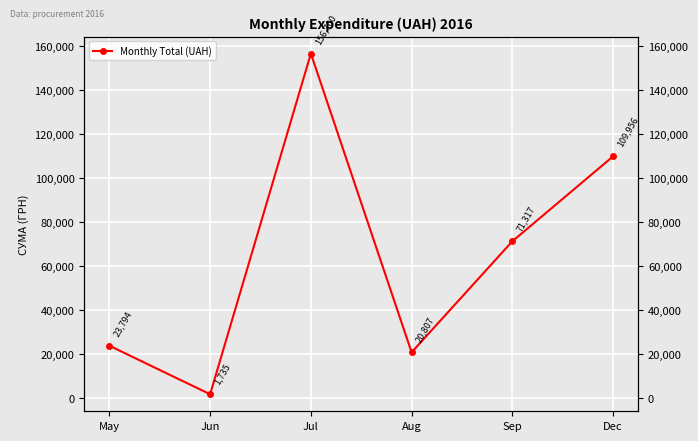

Reading right to left, what are all the values shown in this chart?

109956.0	71317.2	20806.7	156699.6	1735.0	23794.2